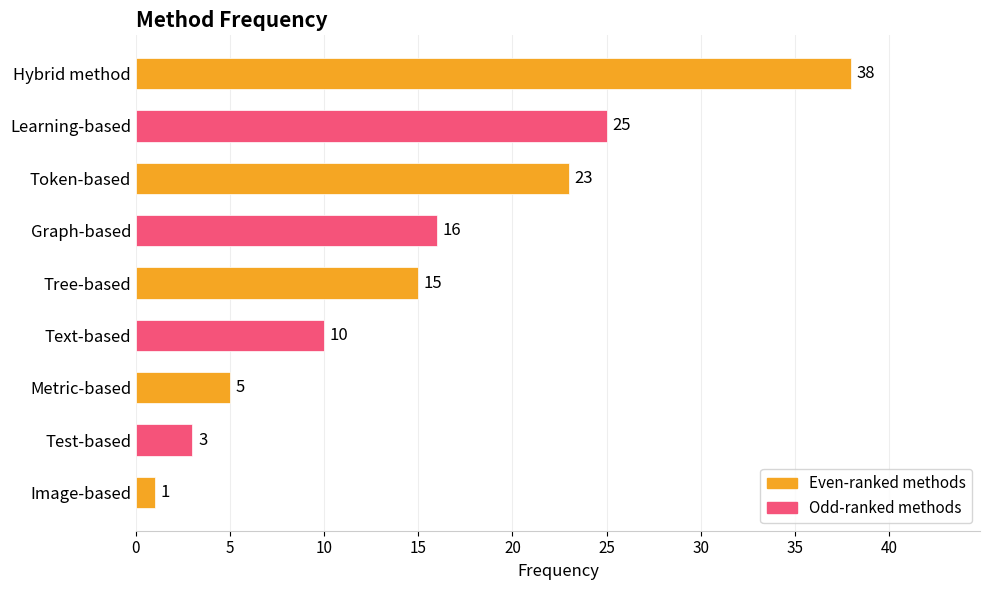

Which category has the lowest value across all series?

Image-based